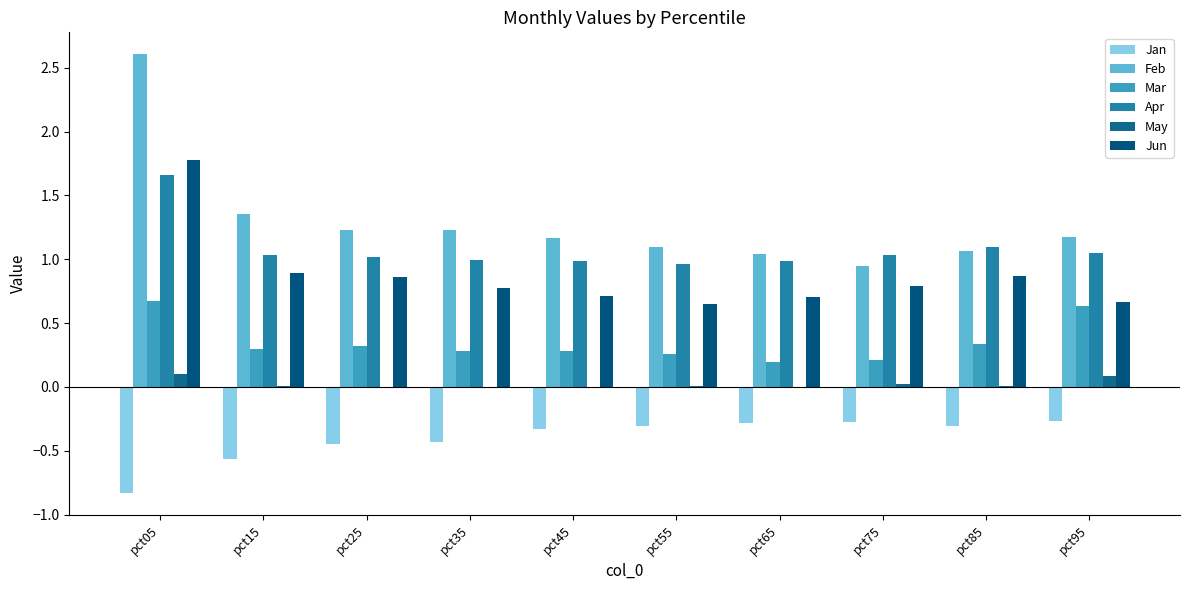

What is the value of the Jan bar at the 6th from the left?

-0.3